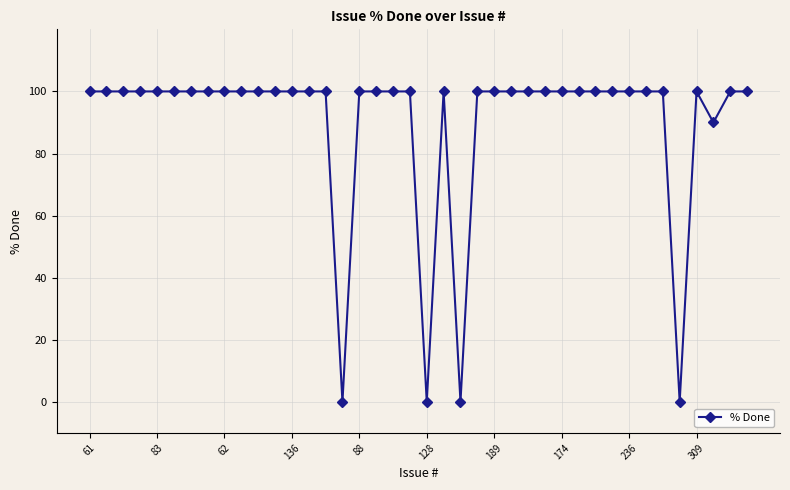

What is the difference between the maximum and minimum values?

100